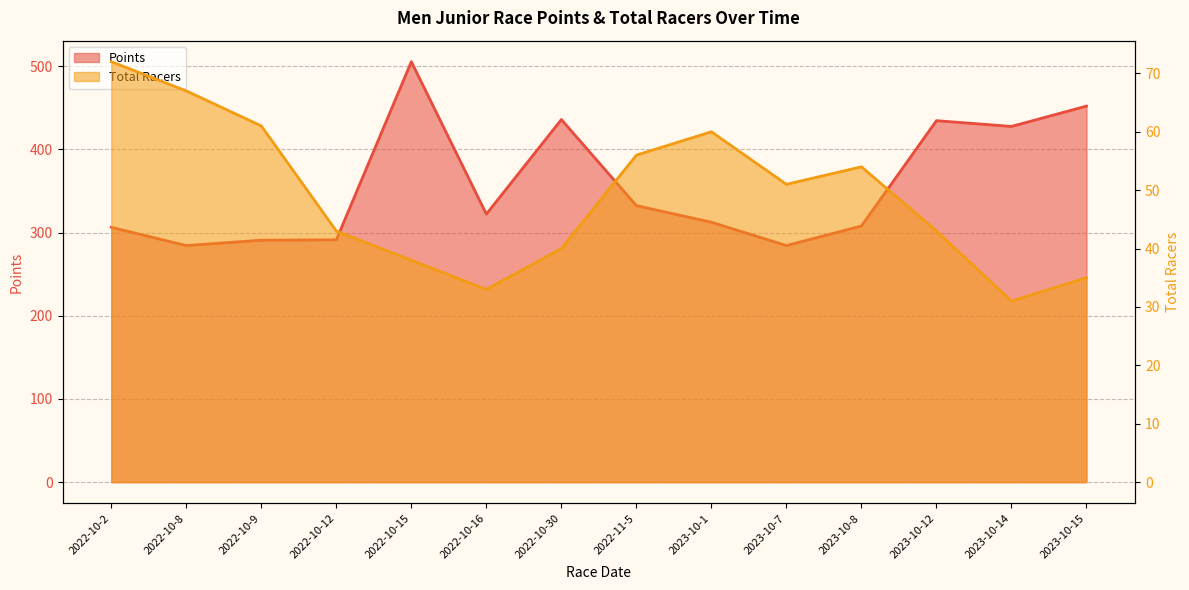

What position from the right is 2022-10-12?

11